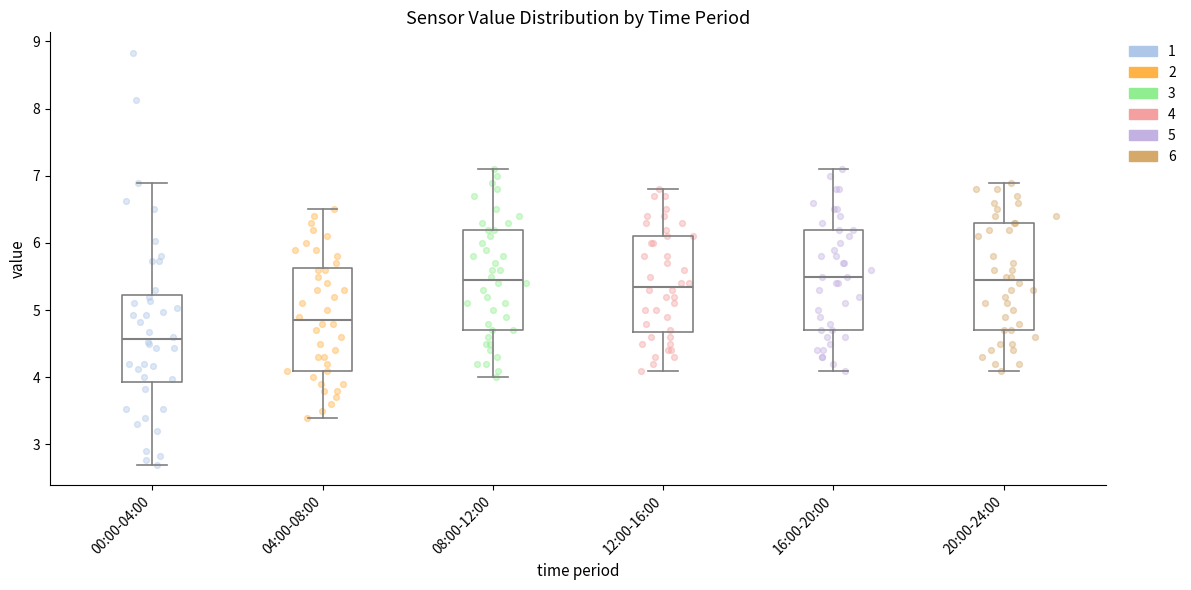

Which box has the lowest median line?

00:00-04:00